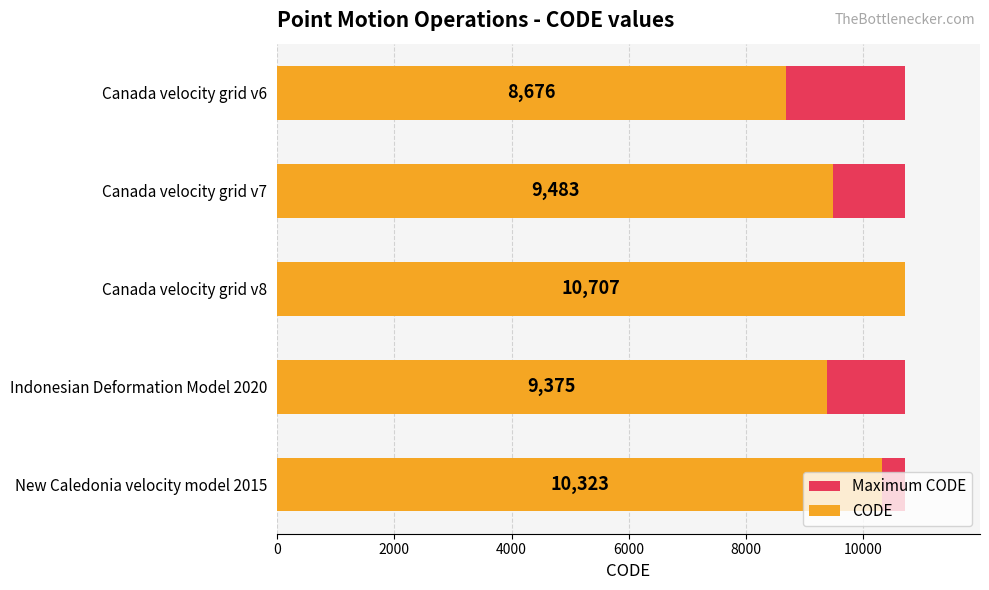

How many groups of bars are there?

5